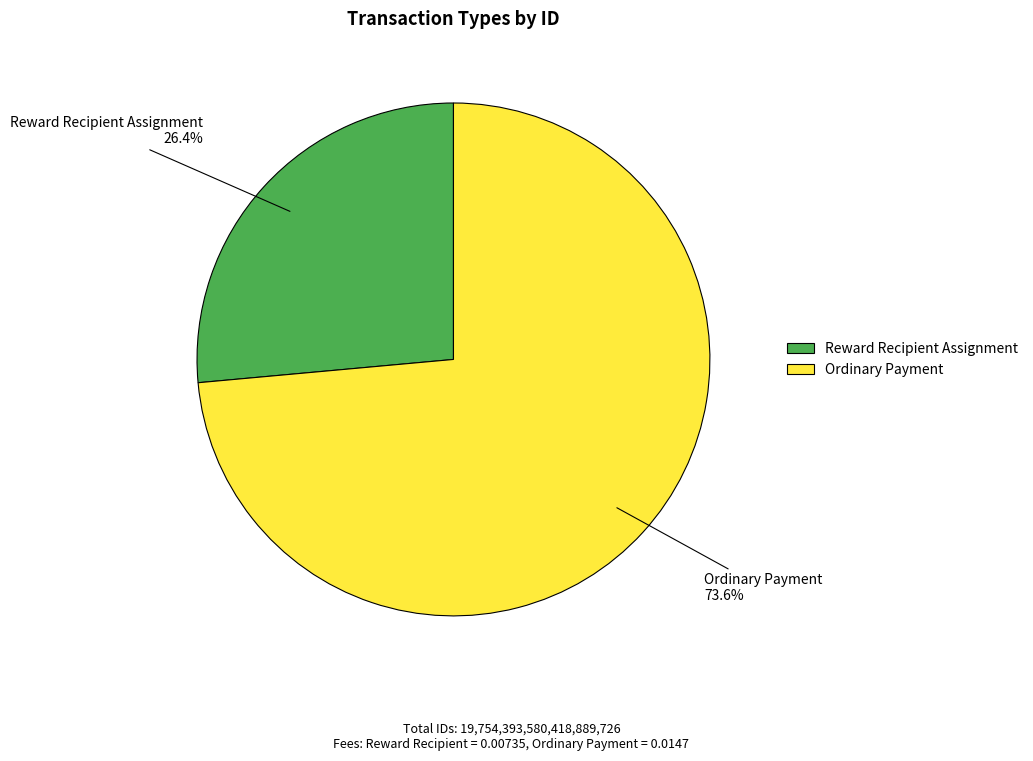

What is the largest slice in the pie chart?

Ordinary Payment